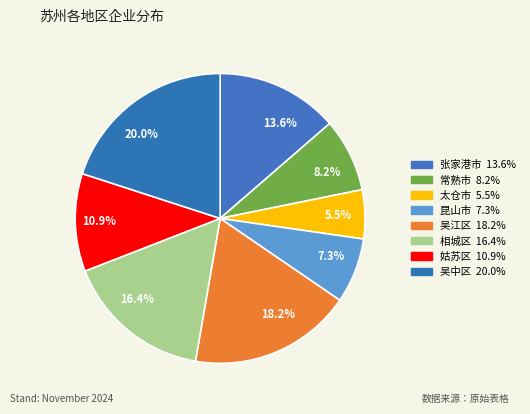

Which slice is the smallest?

5.5%